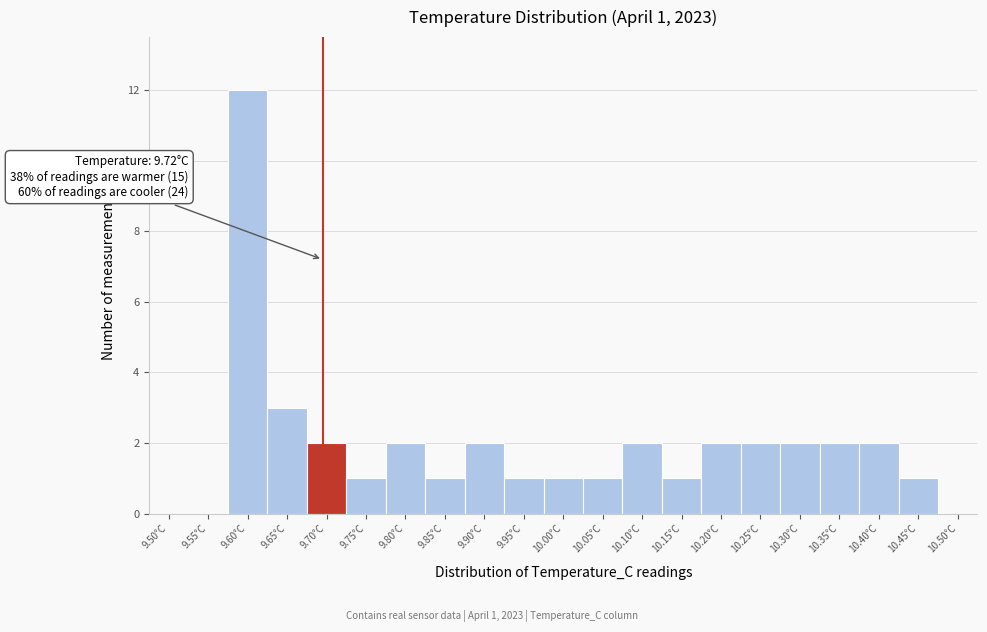

Reading right to left, extract all data points from this chart.

10.50°C=0	10.45°C=1	10.40°C=2	10.35°C=2	10.30°C=2	10.25°C=2	10.20°C=2	10.15°C=1	10.10°C=2	10.05°C=1	10.00°C=1	9.95°C=1	9.90°C=2	9.85°C=1	9.80°C=2	9.75°C=1	9.70°C=2	9.65°C=3	9.60°C=12	9.55°C=0	9.50°C=0